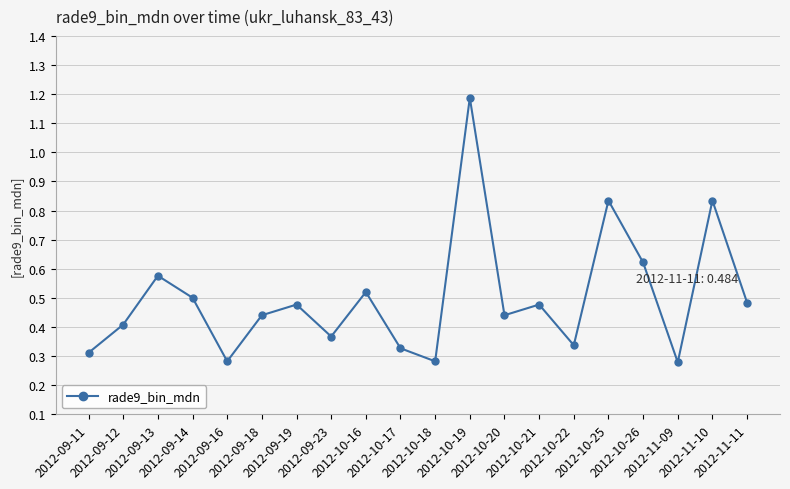

At which category does the data reach its first local valley?

2012-09-16